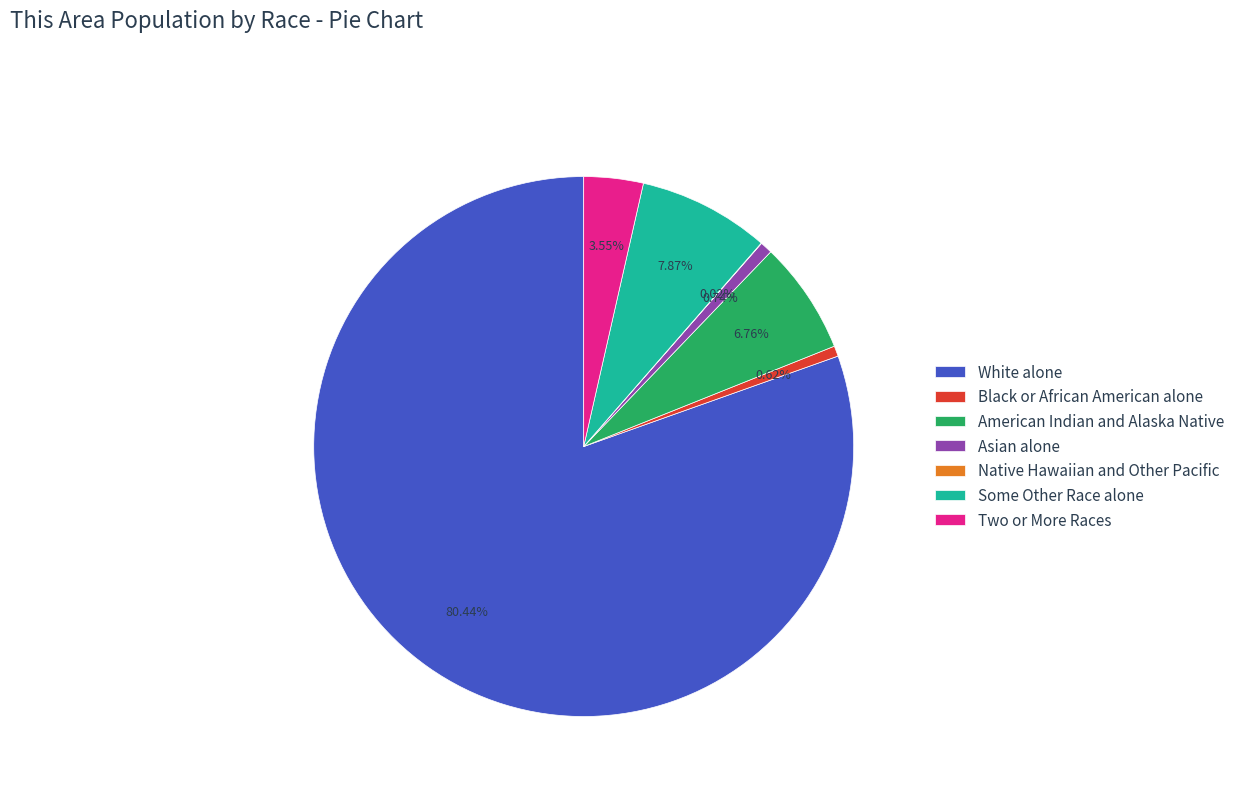

To the nearest percent, what percentage of the pie is Asian alone?

1%